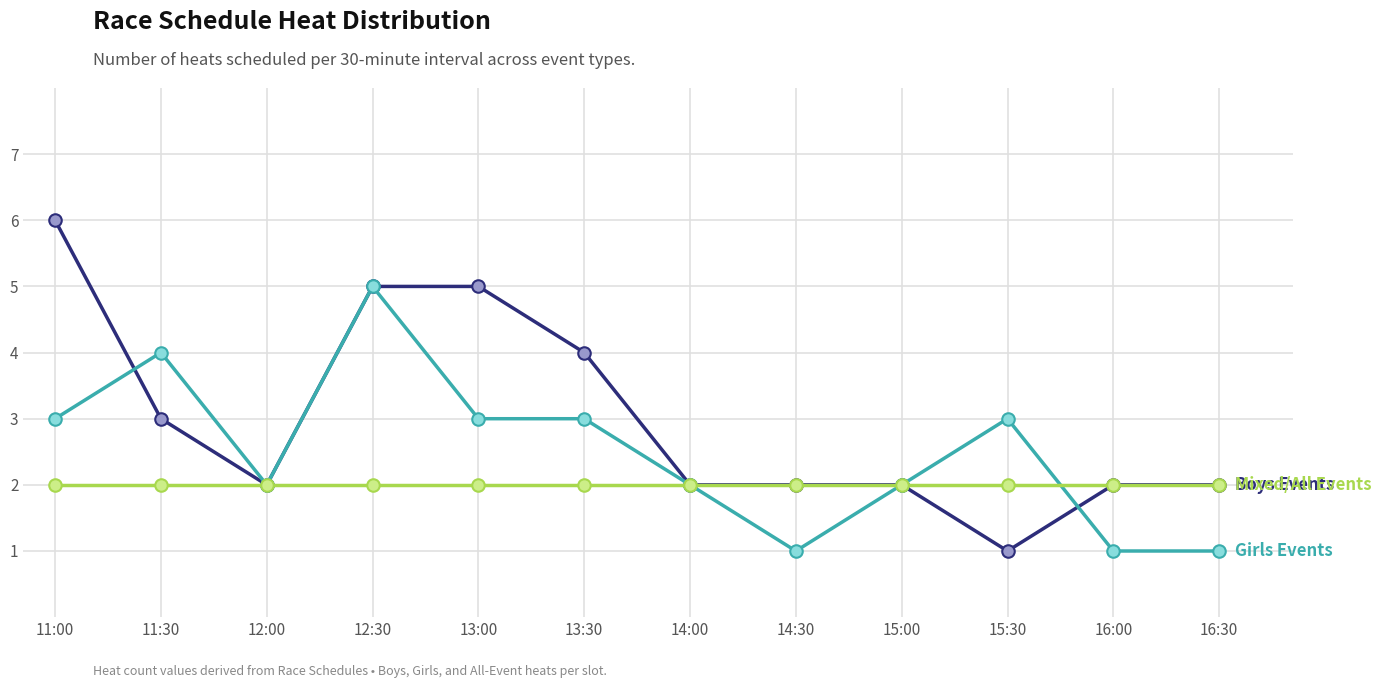

What is the maximum value shown in the chart?

6